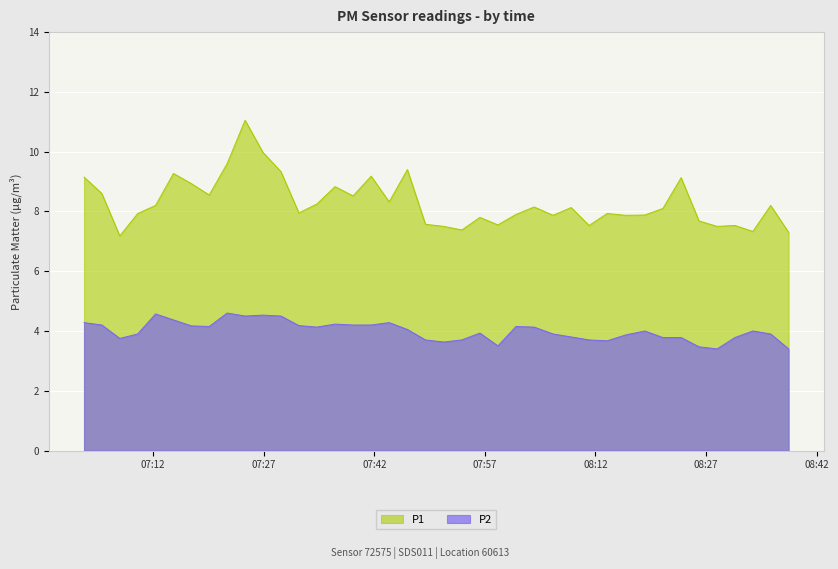

What is the value of the P1 point at the 35th from the left?

7.7